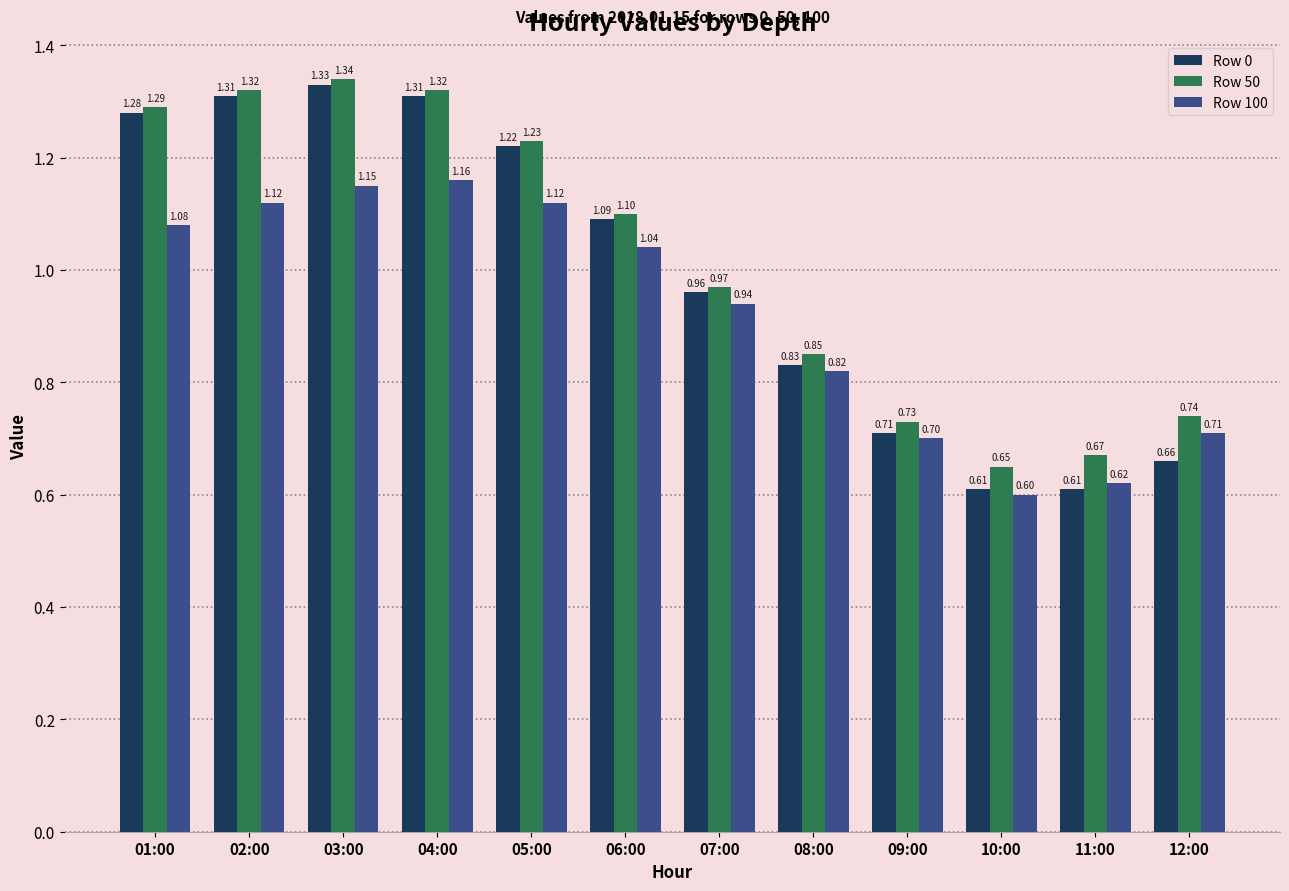

What position from the left is 04:00?

4